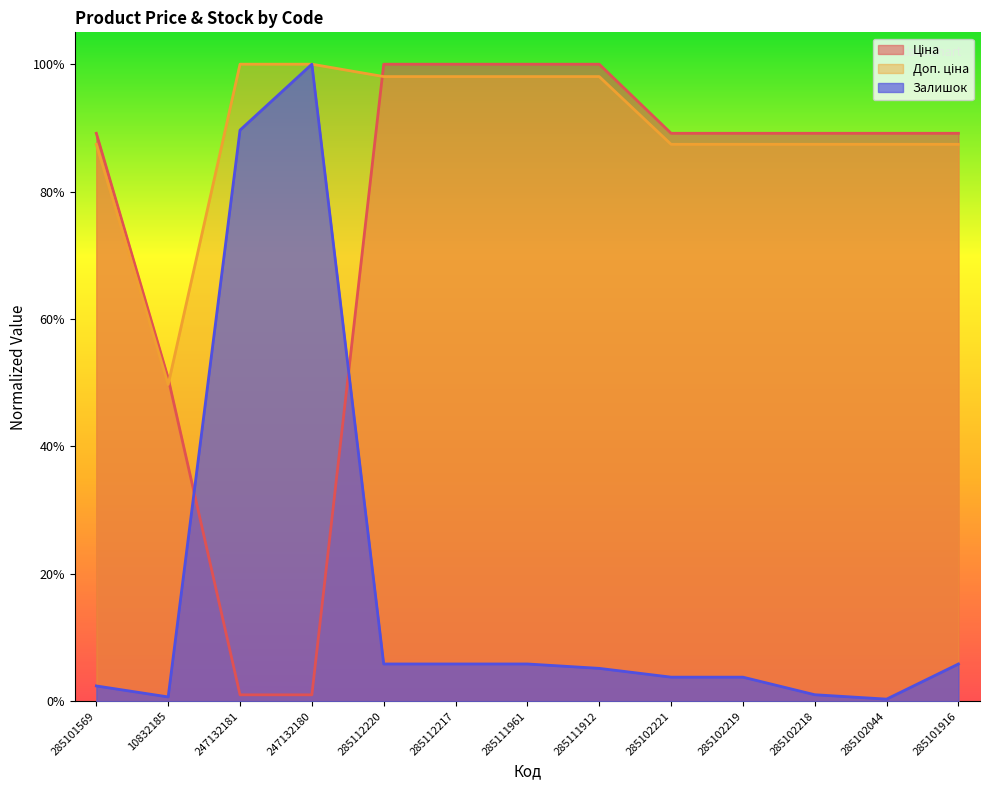

What is the sum of all Залишок values?

2.3